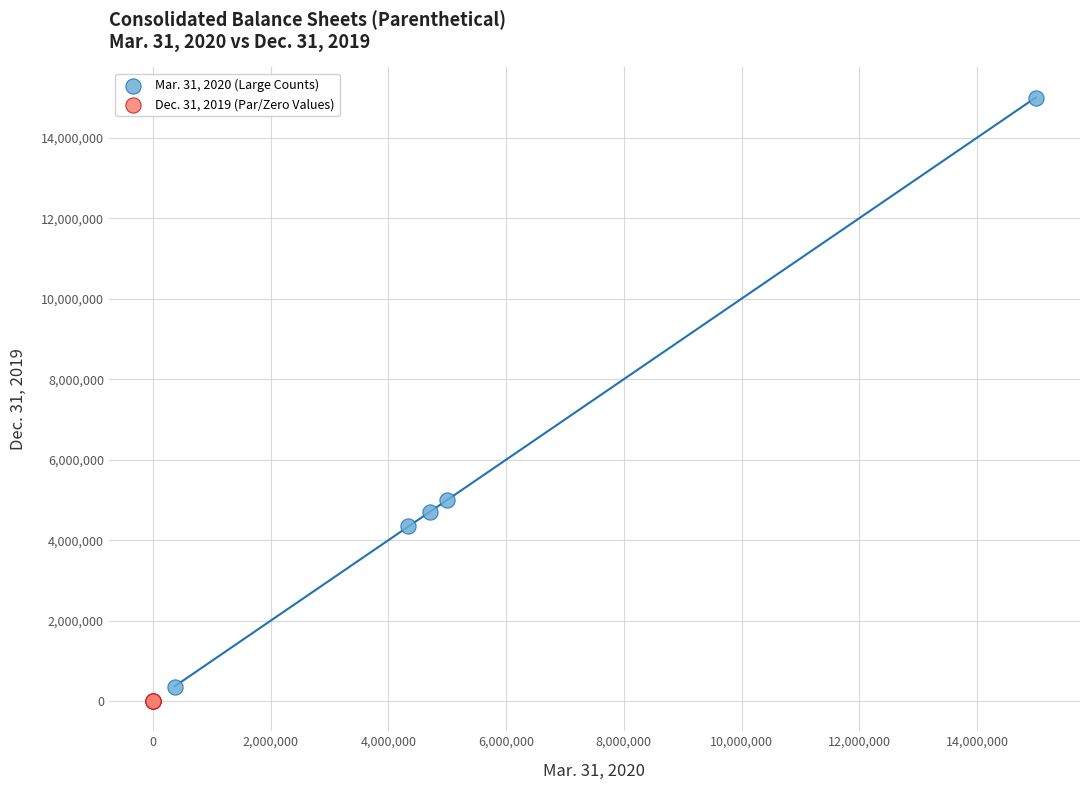

Which series reaches the minimum Y coordinate?

Dec. 31, 2019 (Par/Zero Values)